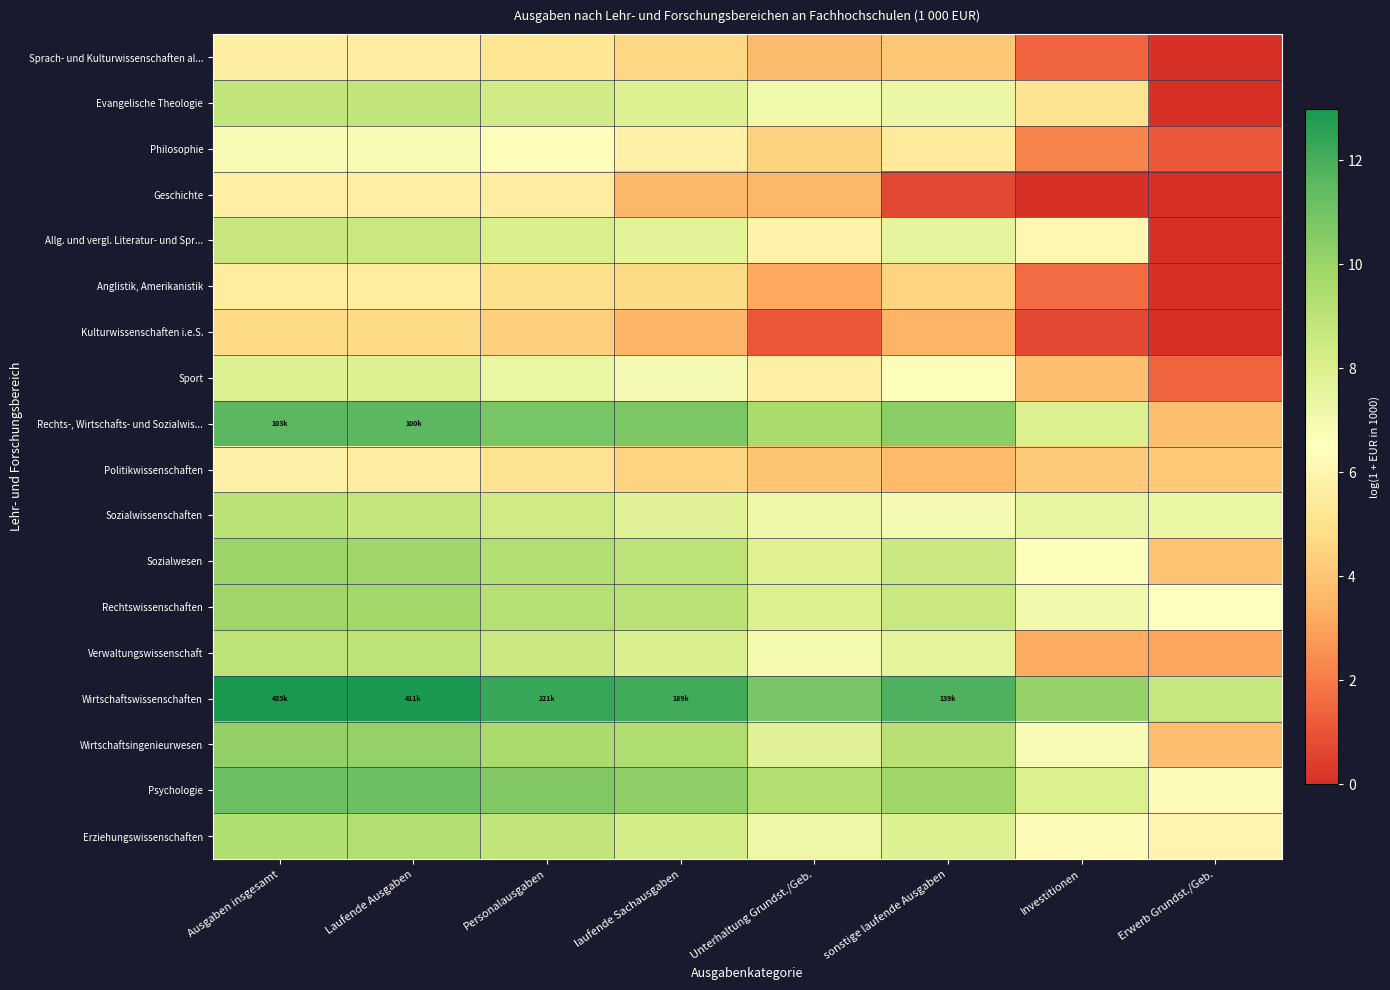

Rank the series at Personalausgaben from highest to lowest value.

Wirtschaftswissenschaften, Rechts-, Wirtschafts- und Sozialwis..., Psychologie, Wirtschaftsingenieurwesen, Sozialwesen, Rechtswissenschaften, Erziehungswissenschaften, Verwaltungswissenschaft, Sozialwissenschaften, Evangelische Theologie, Allg. und vergl. Literatur- und Spr..., Sport, Philosophie, Geschichte, Sprach- und Kulturwissenschaften al..., Politikwissenschaften, Anglistik, Amerikanistik, Kulturwissenschaften i.e.S.